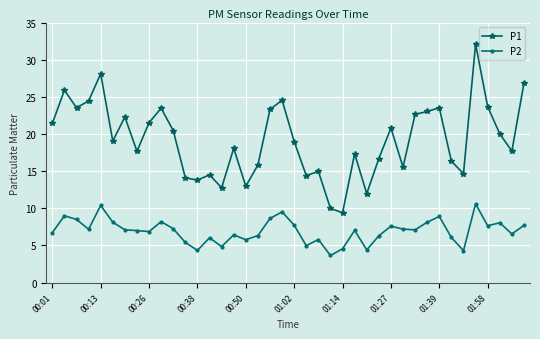

What is the value of the P2 point at the 26th from the left?

7.0